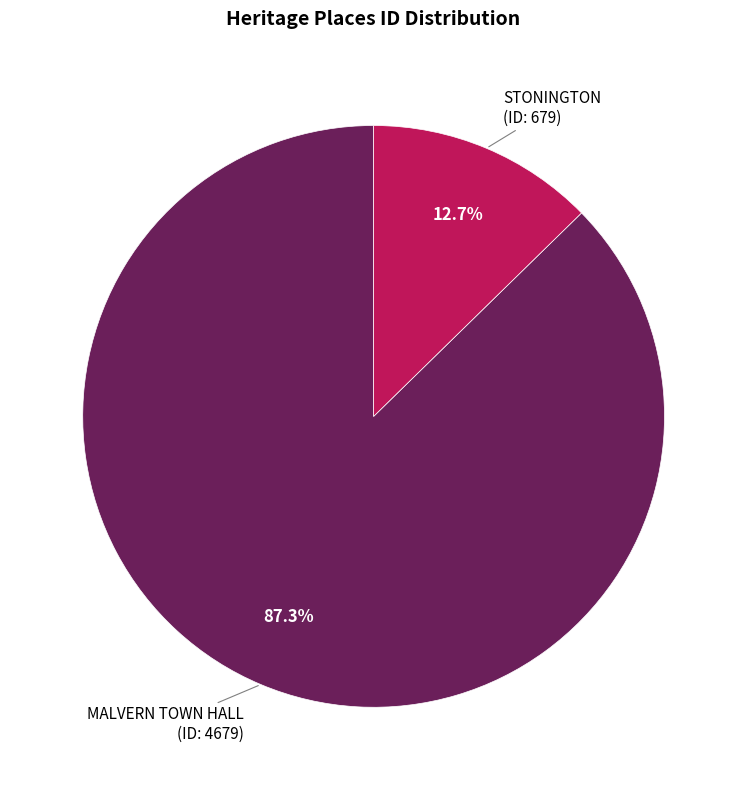

To the nearest percent, what is the difference between the largest and smallest slice percentages?

75%